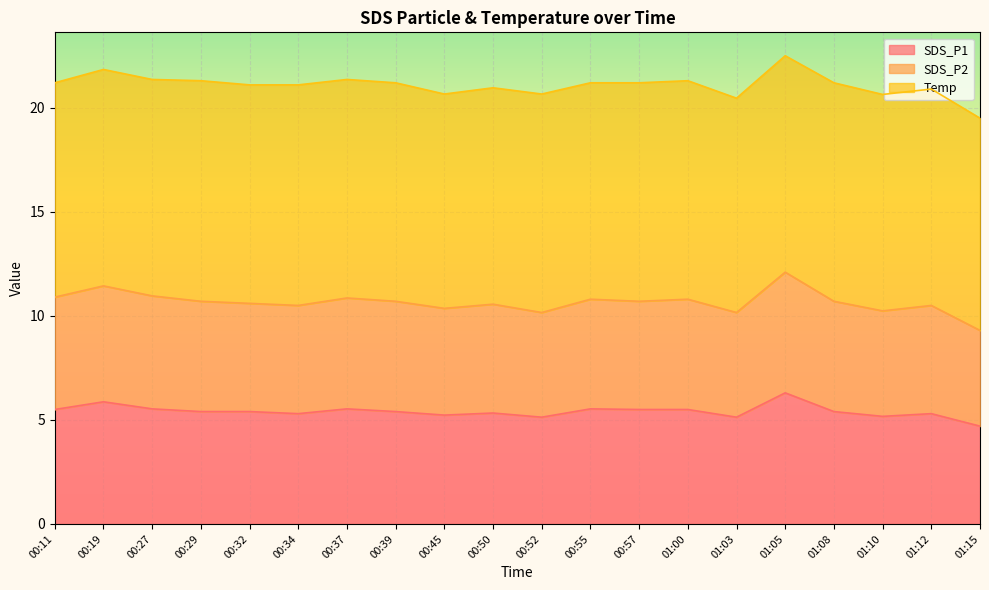

Where is SDS_P1 nearest to the value 5?

00:52